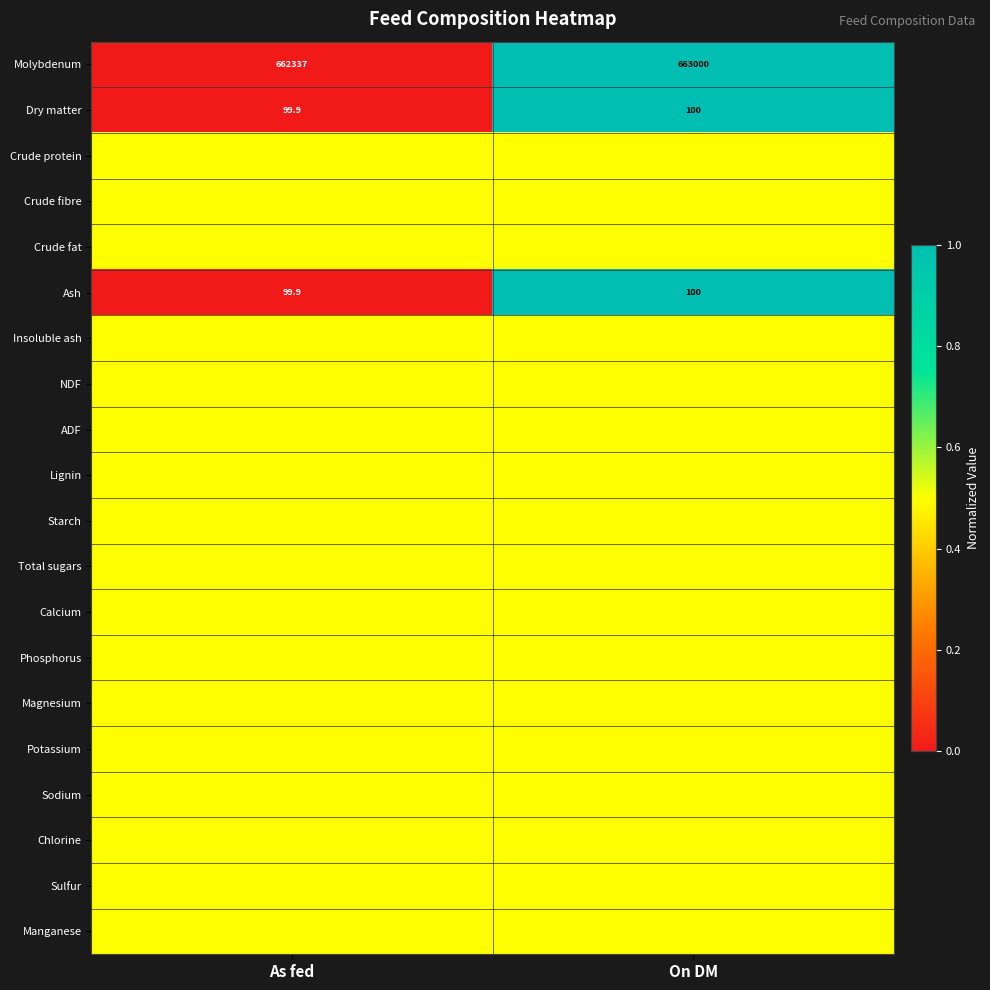

What is the sum of the Molybdenum values at As fed and On DM?

1325337.0